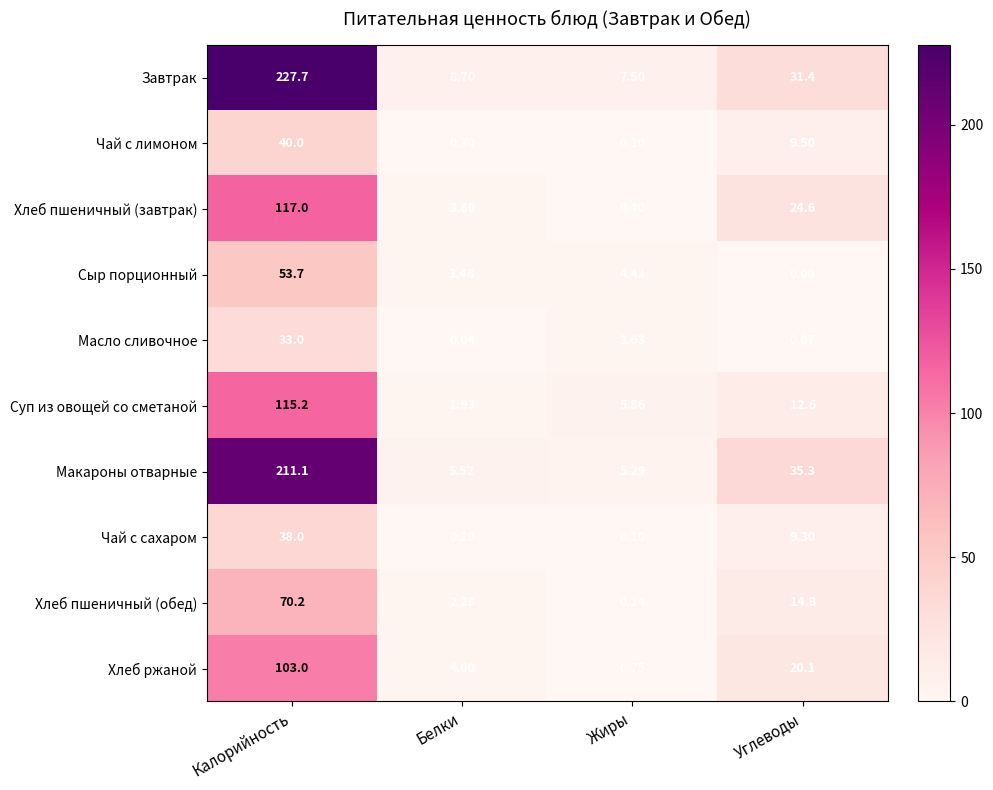

At which label is Сыр порционный closest to 26?

Жиры